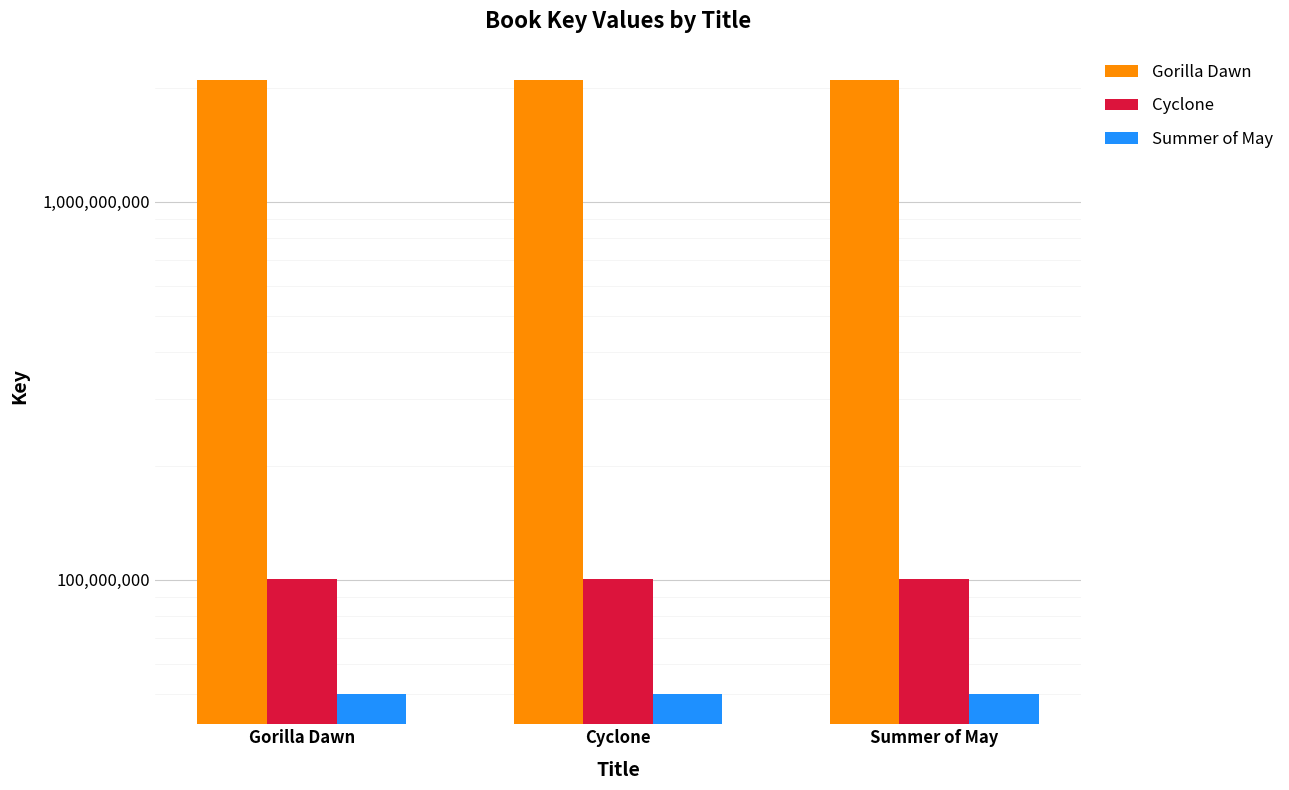

Between Cyclone and Summer of May, which series saw the biggest shift?

Gorilla Dawn